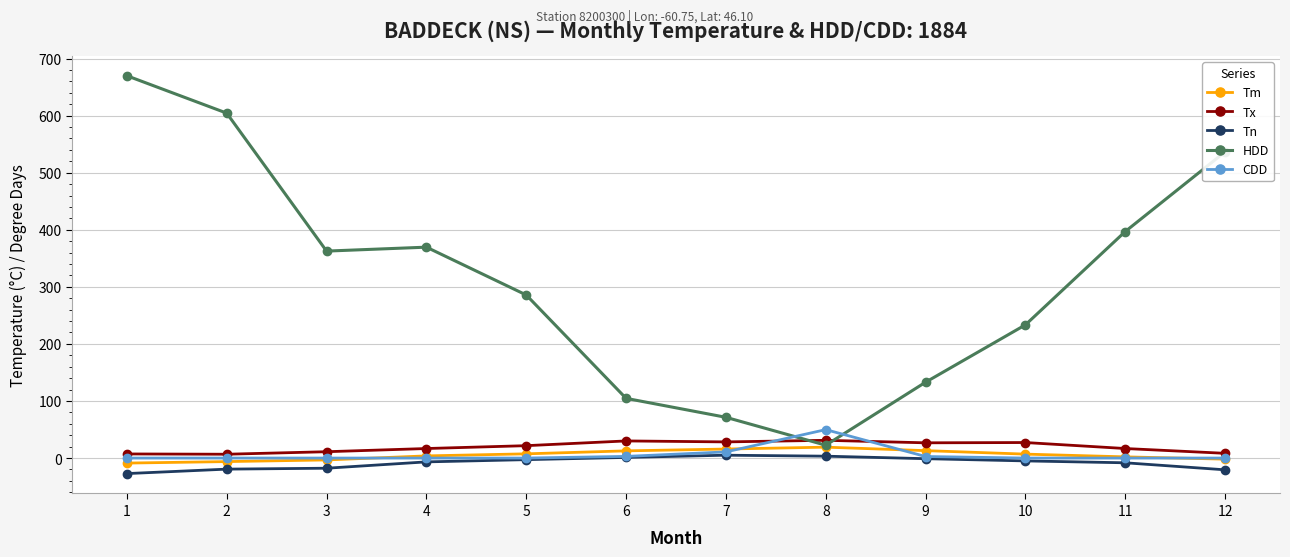

True or false: Tx has a value of 16.7 at 11.

True